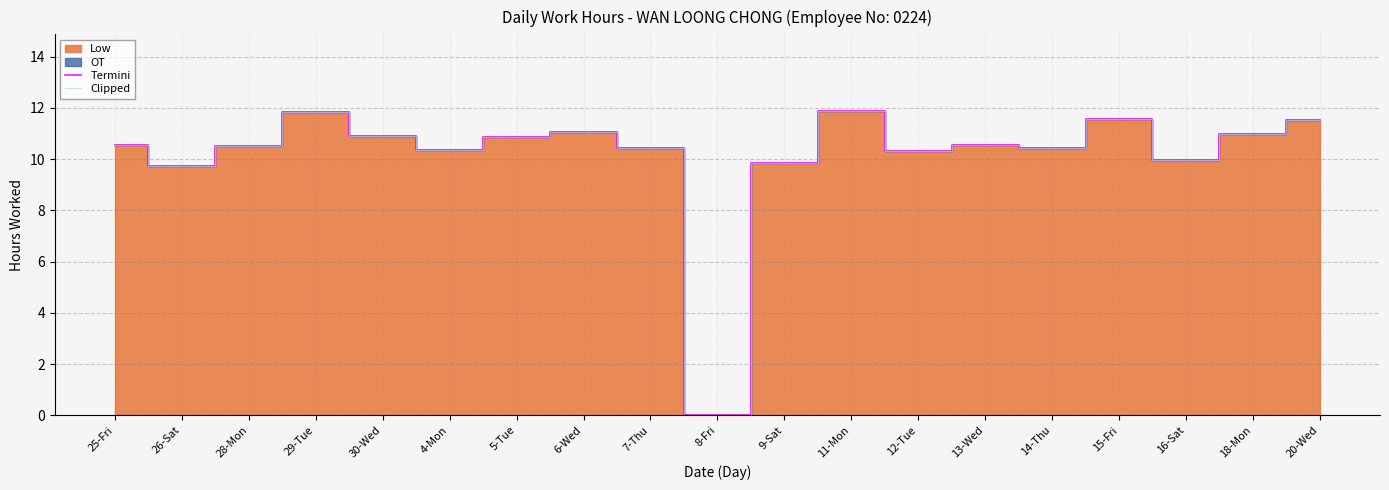

What position from the left is 29-Tue?

4